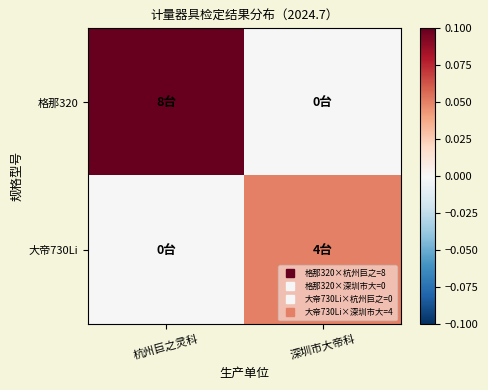

Between 深圳市大帝科 and 杭州巨之灵科, which is larger?

杭州巨之灵科